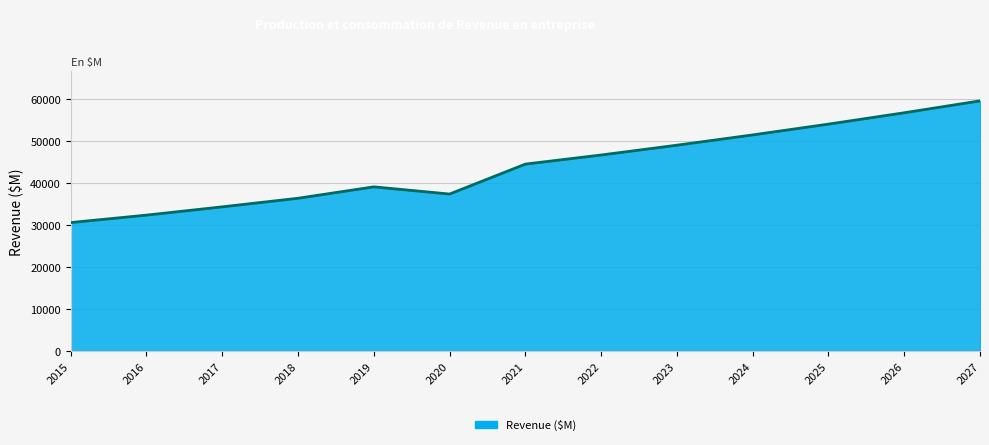

Reading right to left, list all the values displayed in this chart.

59615.1	56776.3	54072.7	51497.8	49045.5	46710.0	44538.0	37403.0	39117.0	36397.0	34350.0	32376.0	30601.0